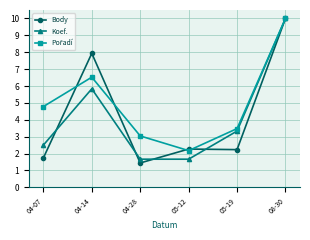

What is the spread (max minus min) of values at 05-12?

0.6